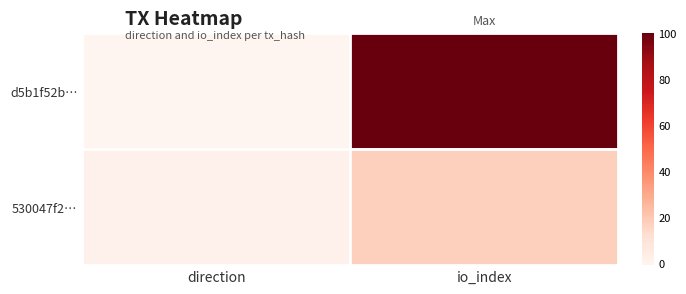

List the series in order of their overall mean, highest first.

d5b1f52b…, 530047f2…